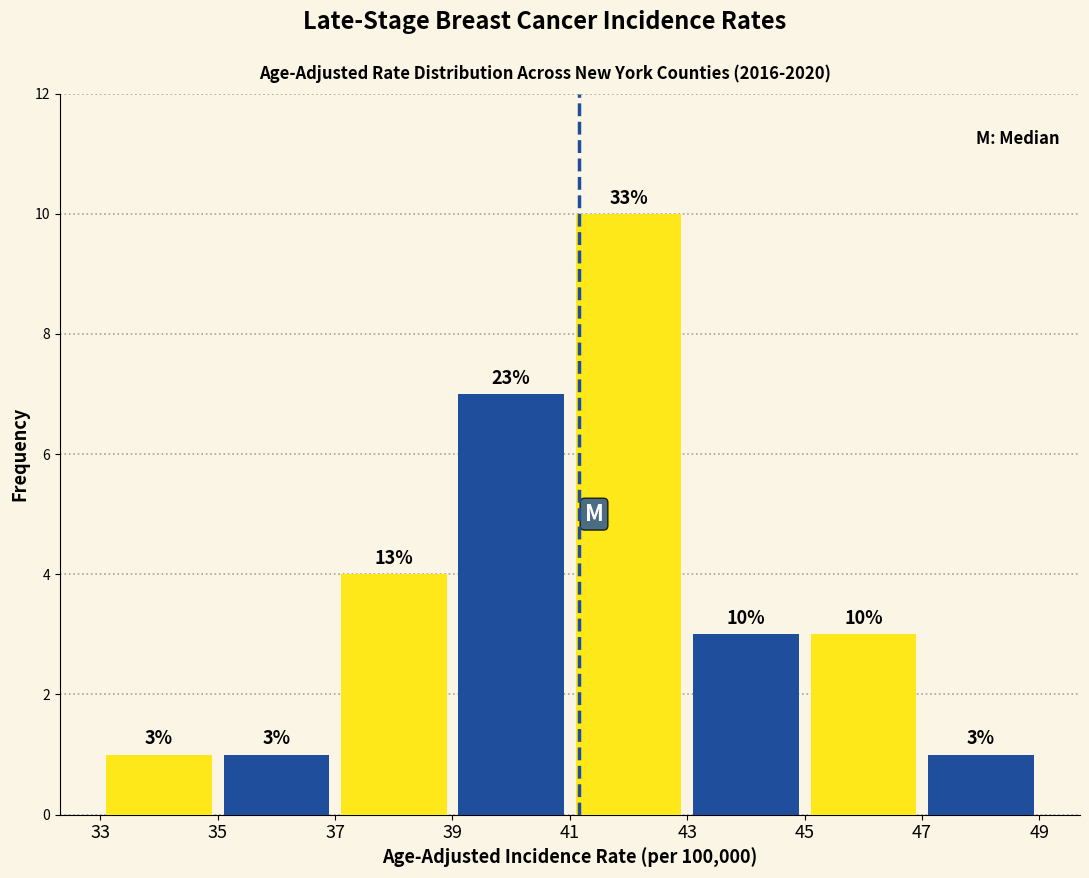

At which category is the sum across all series the highest?

43